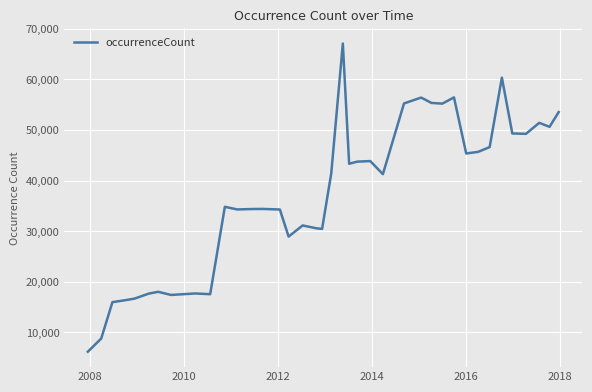

What is the minimum value shown in the chart?

6189